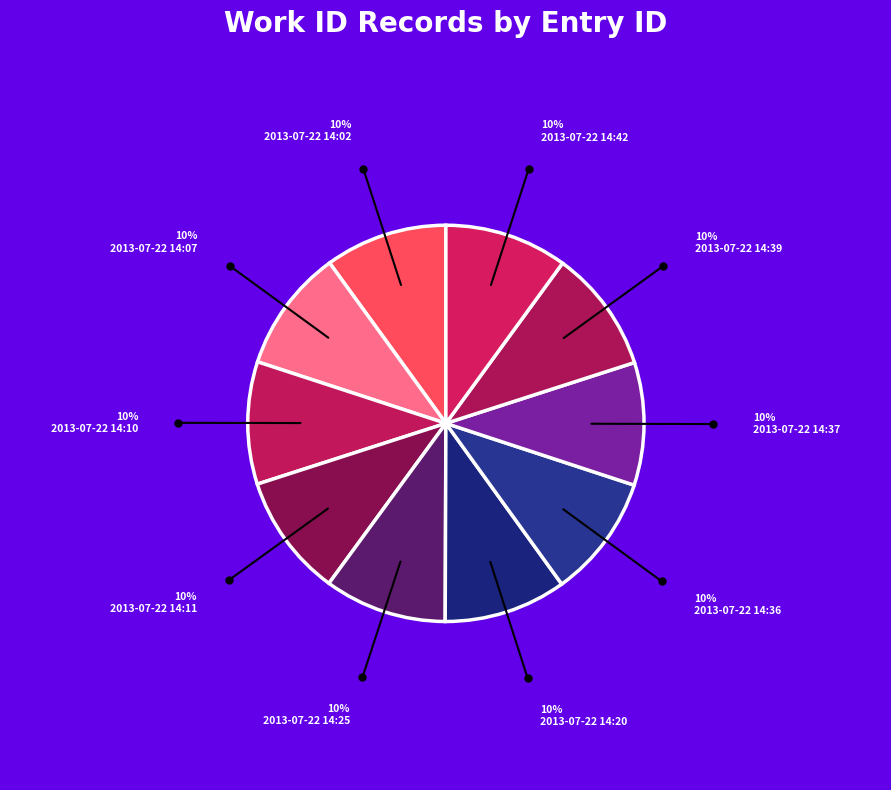

What is the largest slice in the pie chart?

2013-07-22 14:42